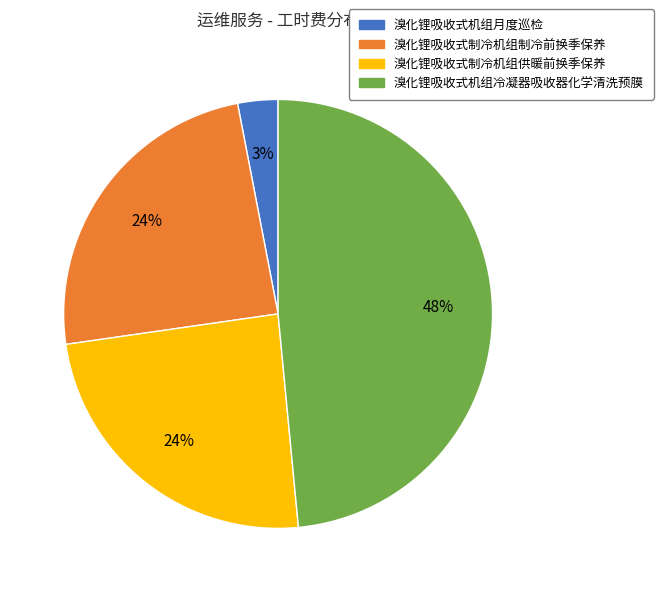

Does 溴化锂吸收式制冷机组供暖前换季保养 represent more than half of the total?

No